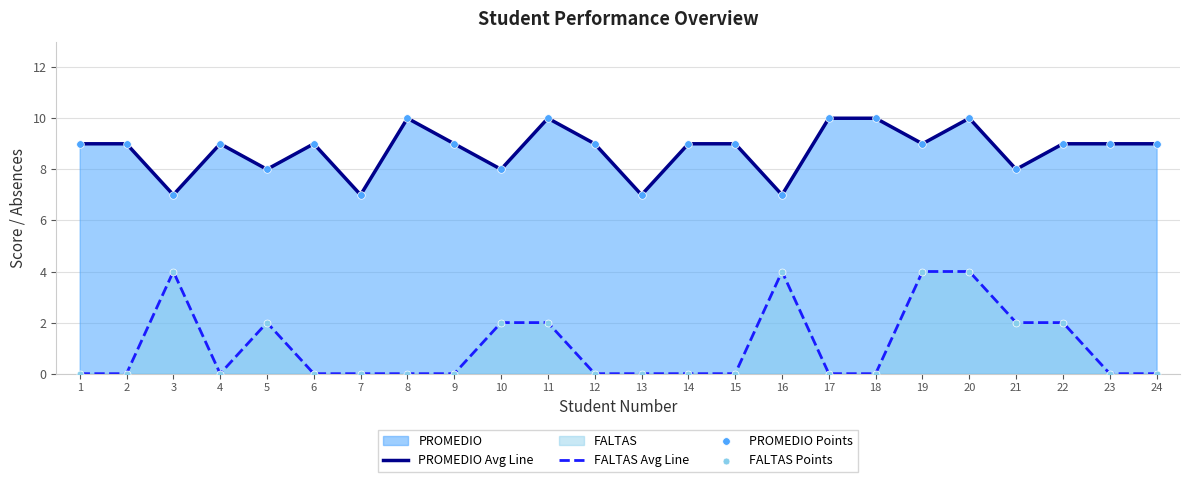

Which series has the largest total across all categories?

PROMEDIO Avg Line